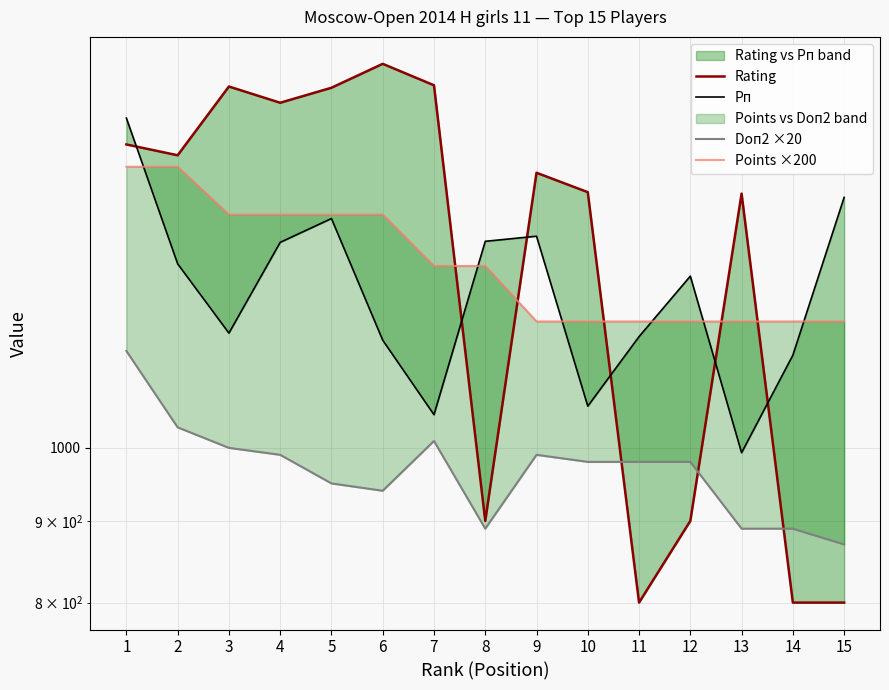

Reading left to right, what are all the values shown in this chart?

Rating: 1=1549	2=1525	3=1684	4=1645	5=1681	6=1740	7=1687	8=900	9=1487	10=1446	11=800	12=900	13=1443	14=800	15=800
Рп: 1=1609	2=1304	3=1180	4=1345	5=1392	6=1168	7=1049	8=1347	9=1357	10=1062	11=1174	12=1281	13=993	14=1143	15=1435
Doп2 ×20: 1=1150	2=1030	3=1000	4=990	5=950	6=940	7=1010	8=890	9=990	10=980	11=980	12=980	13=890	14=890	15=870
Points ×200: 1=1500	2=1500	3=1400	4=1400	5=1400	6=1400	7=1300	8=1300	9=1200	10=1200	11=1200	12=1200	13=1200	14=1200	15=1200